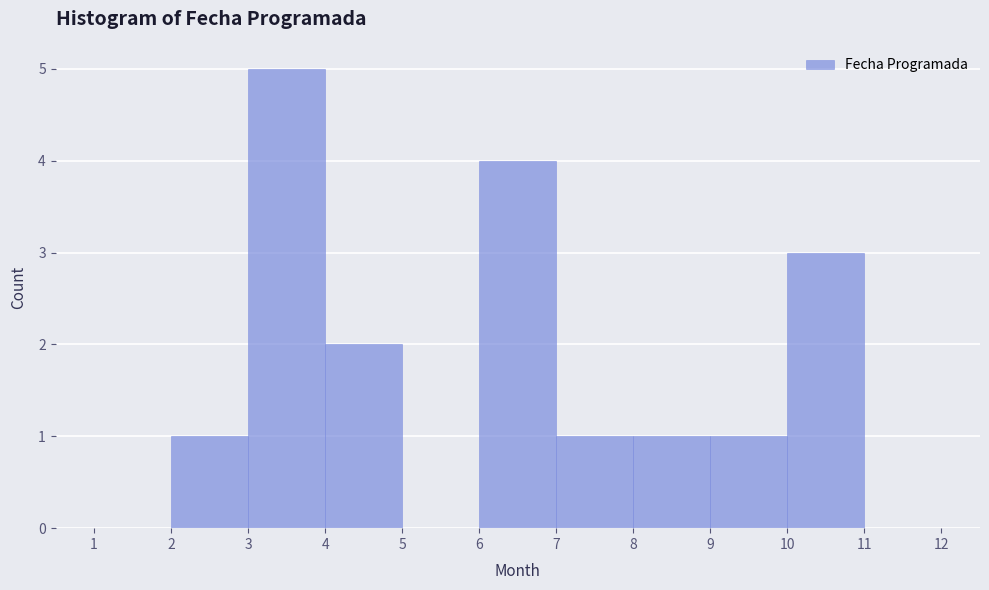

Reading left to right, transcribe this chart: for each bar, give the range it covers on the x-axis and its height. The values are not printed on the chart, so give them approximately, as read against the axis.

1 to 2: 0
2 to 3: 1
3 to 4: 5
4 to 5: 2
5 to 6: 0
6 to 7: 4
7 to 8: 1
8 to 9: 1
9 to 10: 1
10 to 11: 3
11 to 12: 0